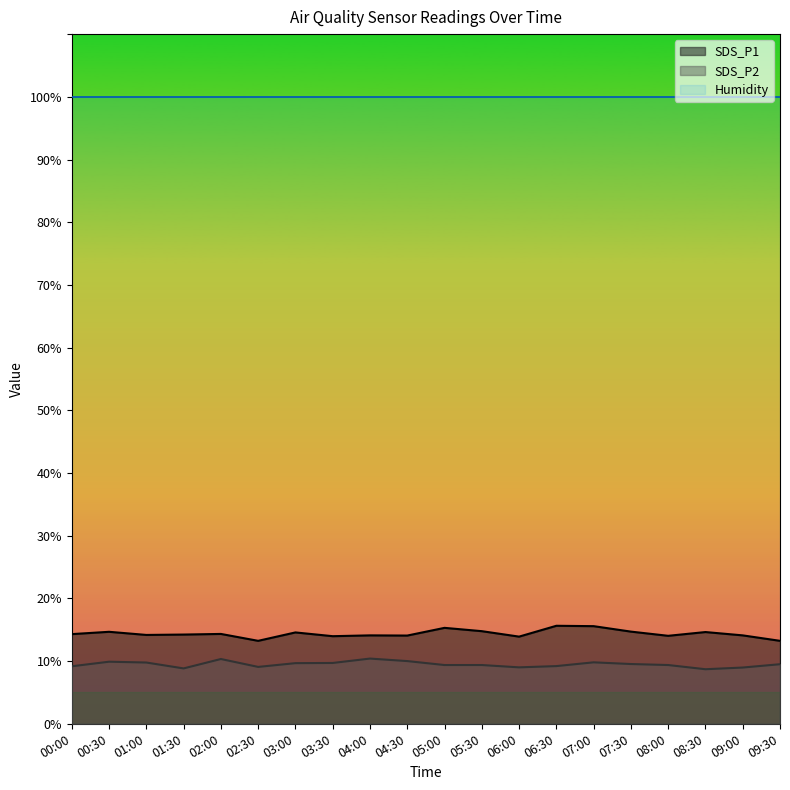

What is the difference between the highest and lowest values at 07:00?

90.1